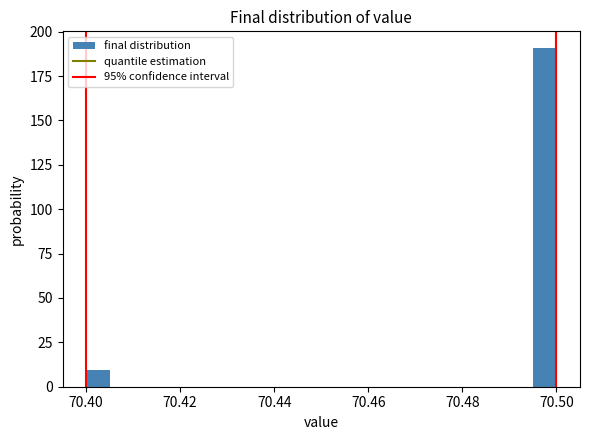

Read against the x-axis, roughly where is the centre of the tallest bar?

70.498